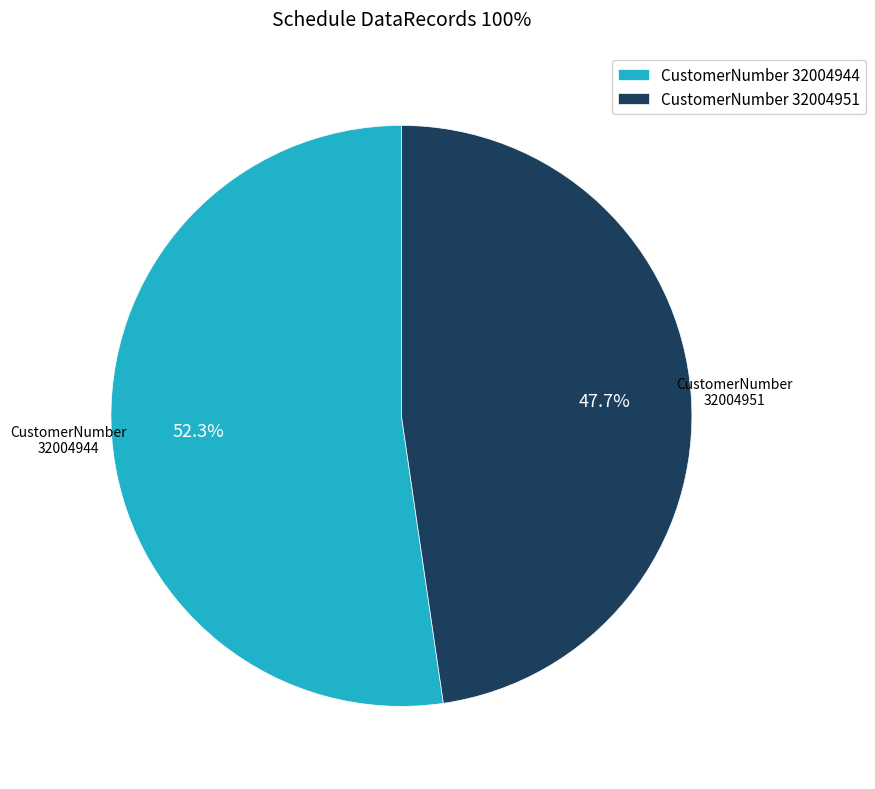

Which slice represents more than half of the pie?

CustomerNumber 32004944